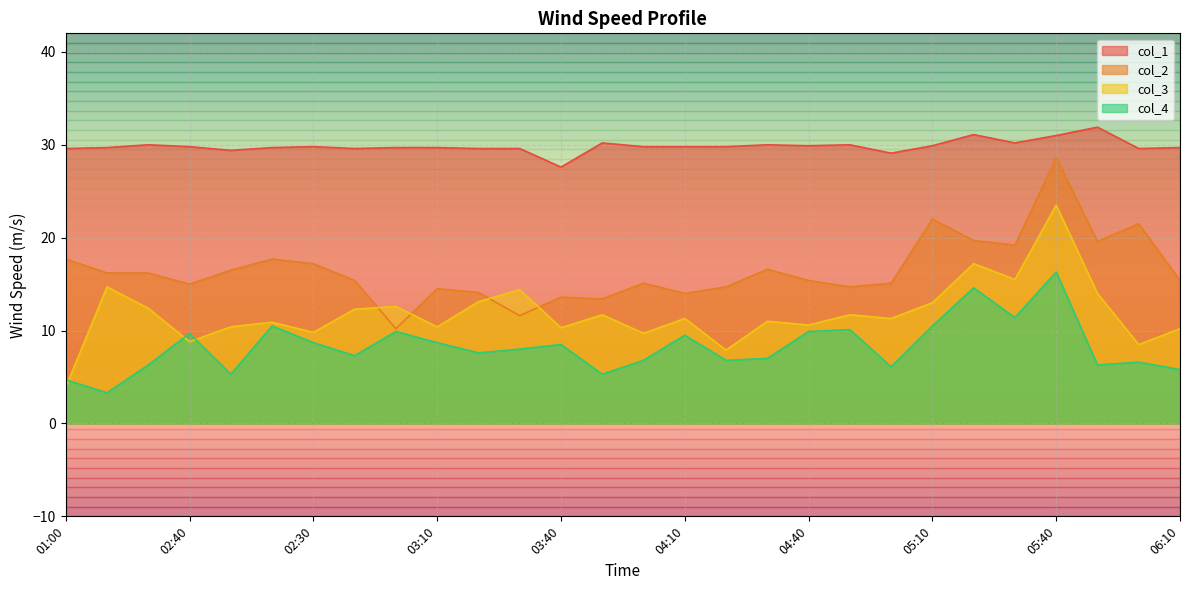

How many times do col_3 and col_4 cross each other?

3